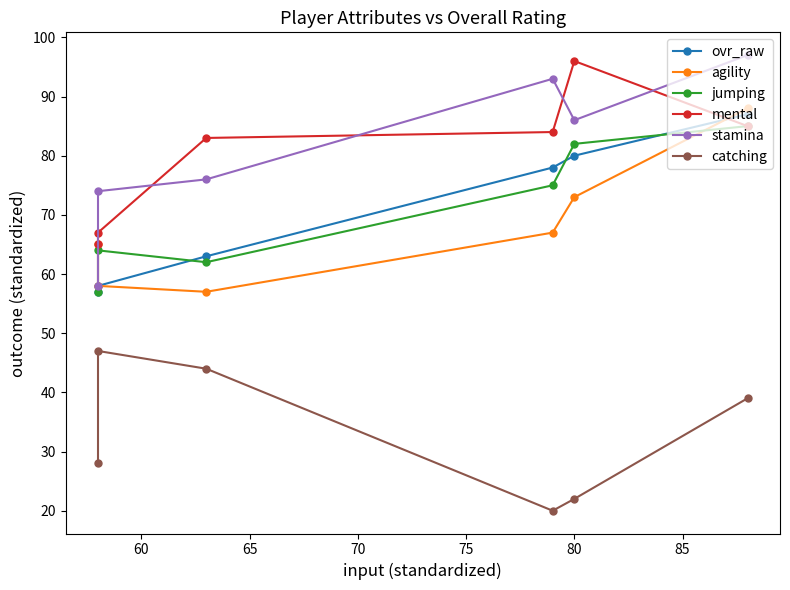

What is the maximum value shown in the chart?

97